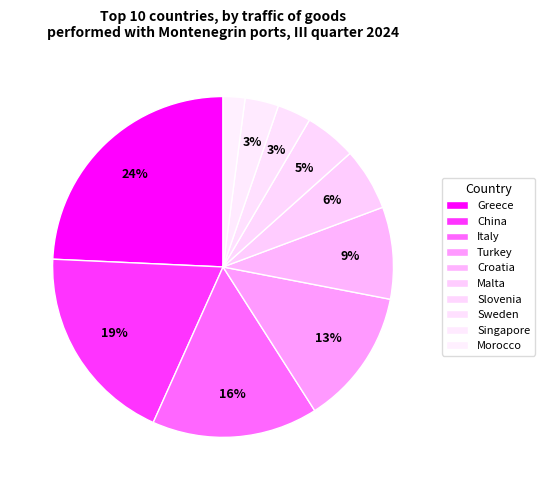

What is the ratio of the value at Malta to the value at China?

0.3